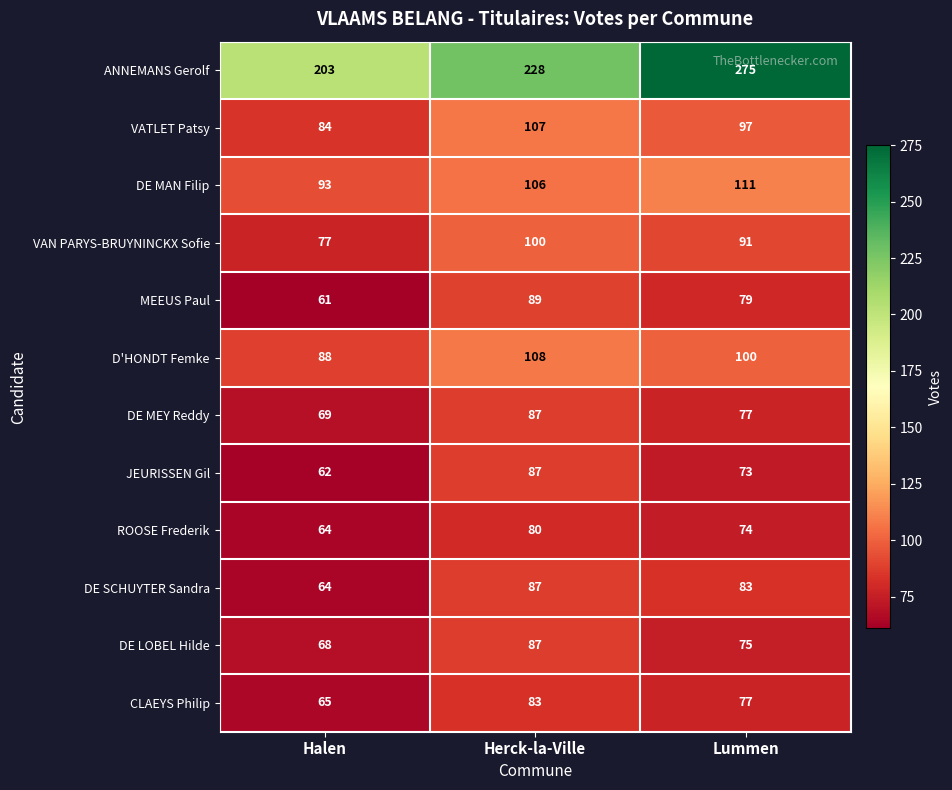

Which category has the lowest value across all series?

Halen